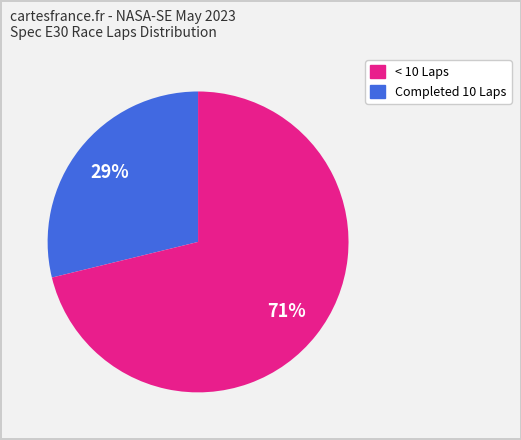

To the nearest percent, what is the difference between the largest and smallest slice percentages?

42%